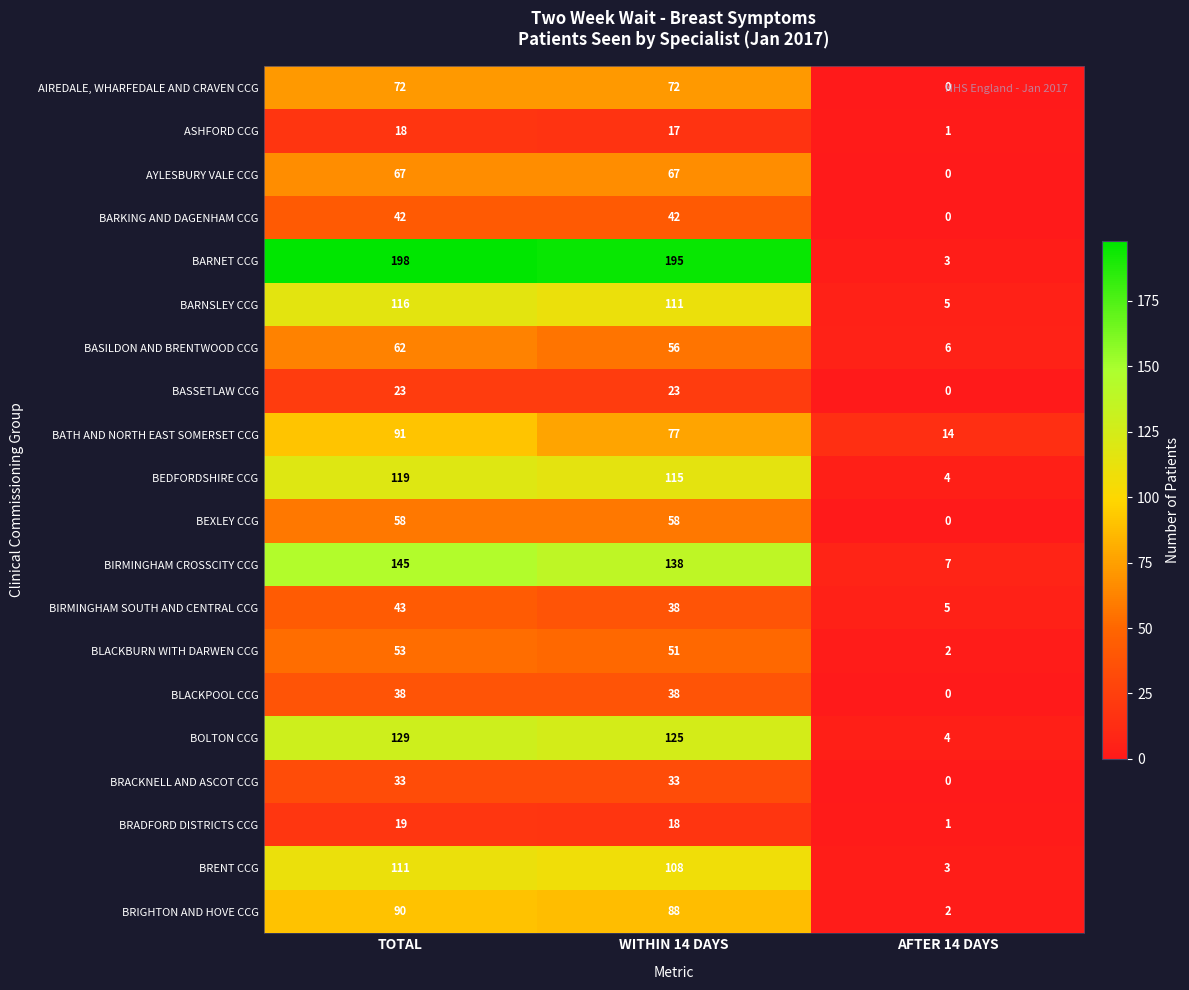

How many distinct data groups are displayed?

20